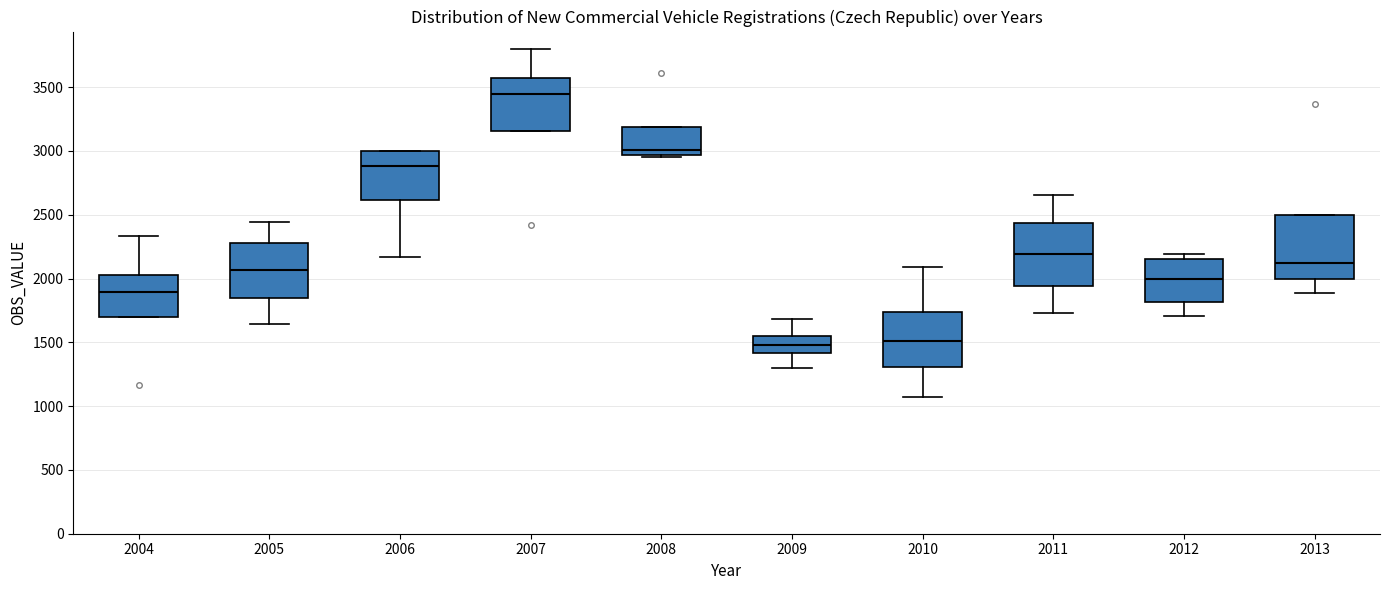

Where is the lower edge of the box at x = 2012 on the y-axis? The values are not printed on the chart, so give them approximately, as read against the axis.

1800